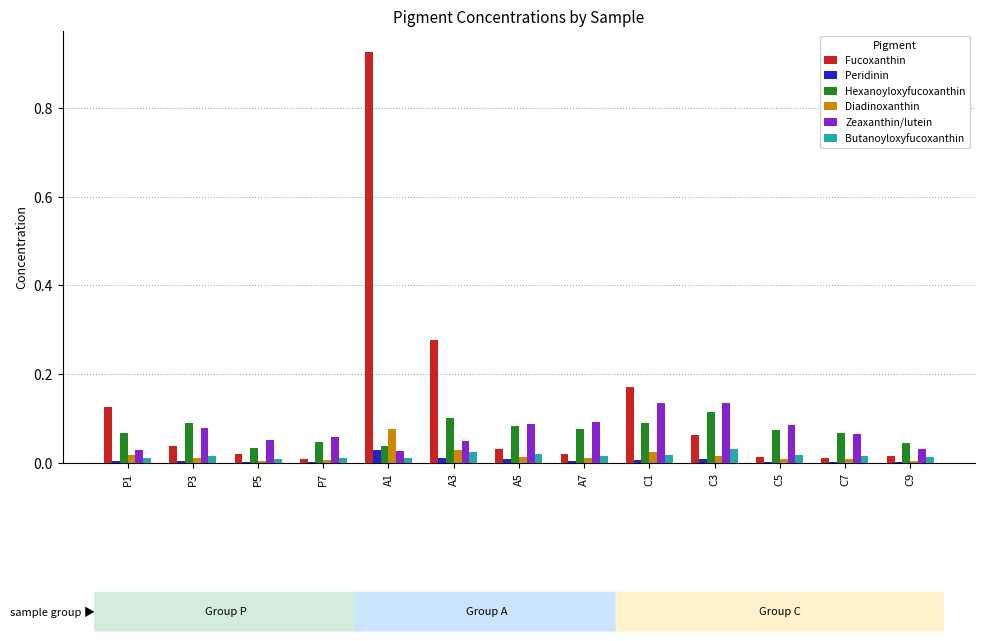

At which category is the sum across all series the highest?

A1